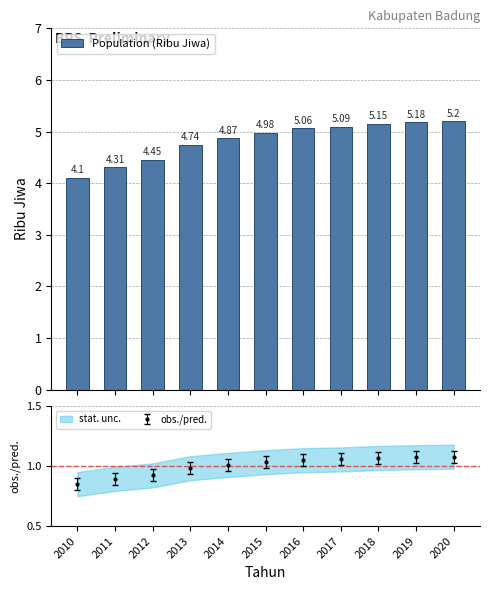

Between 2018 and 2013, which is larger?

2018